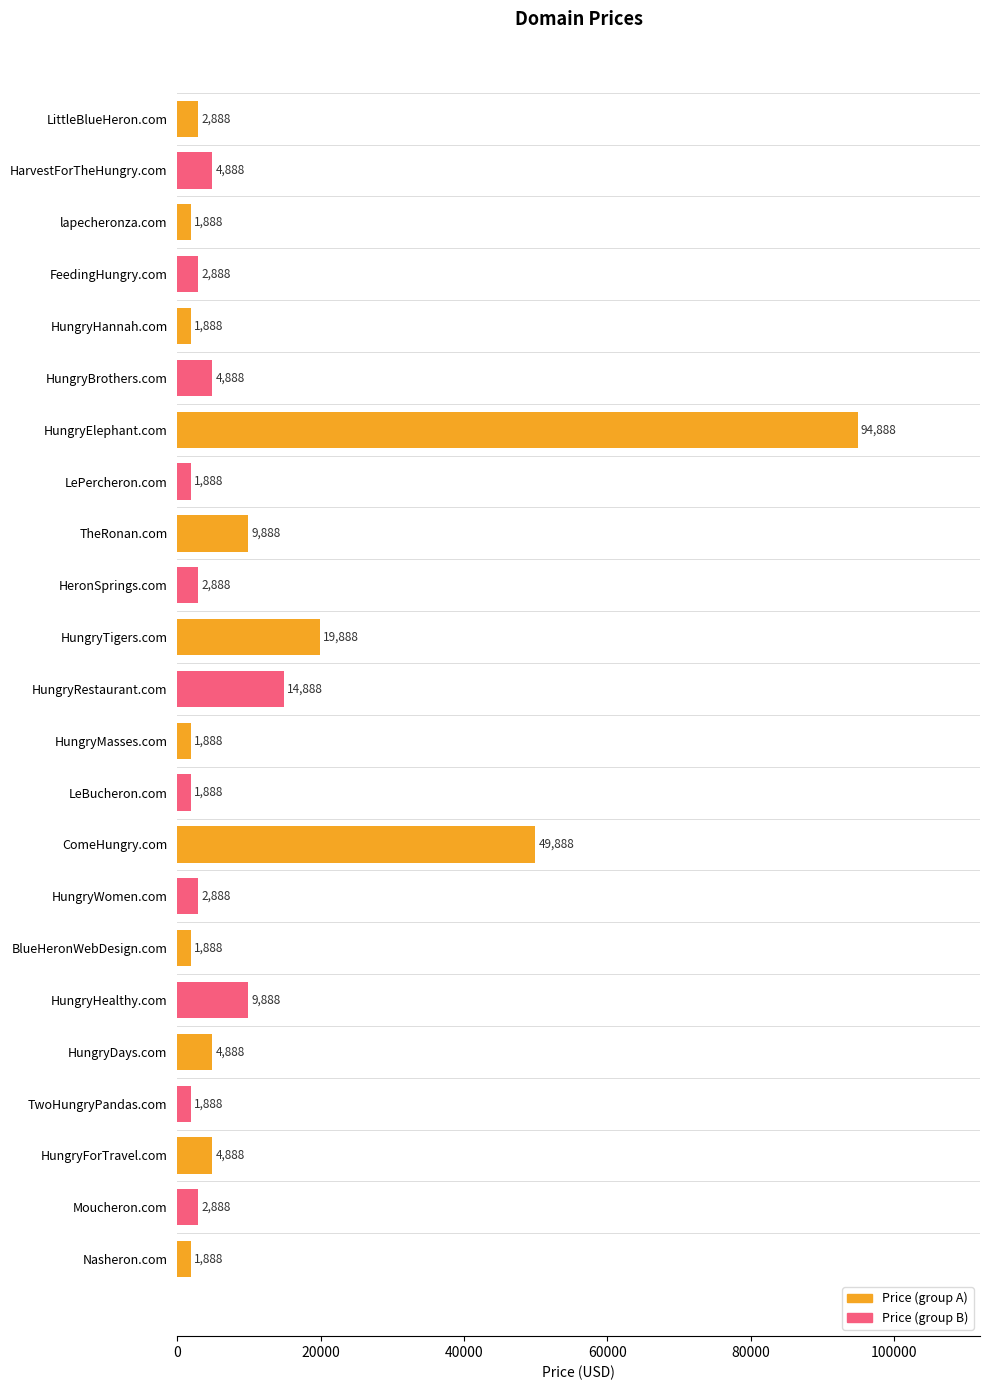

What is the greatest value displayed?

94888